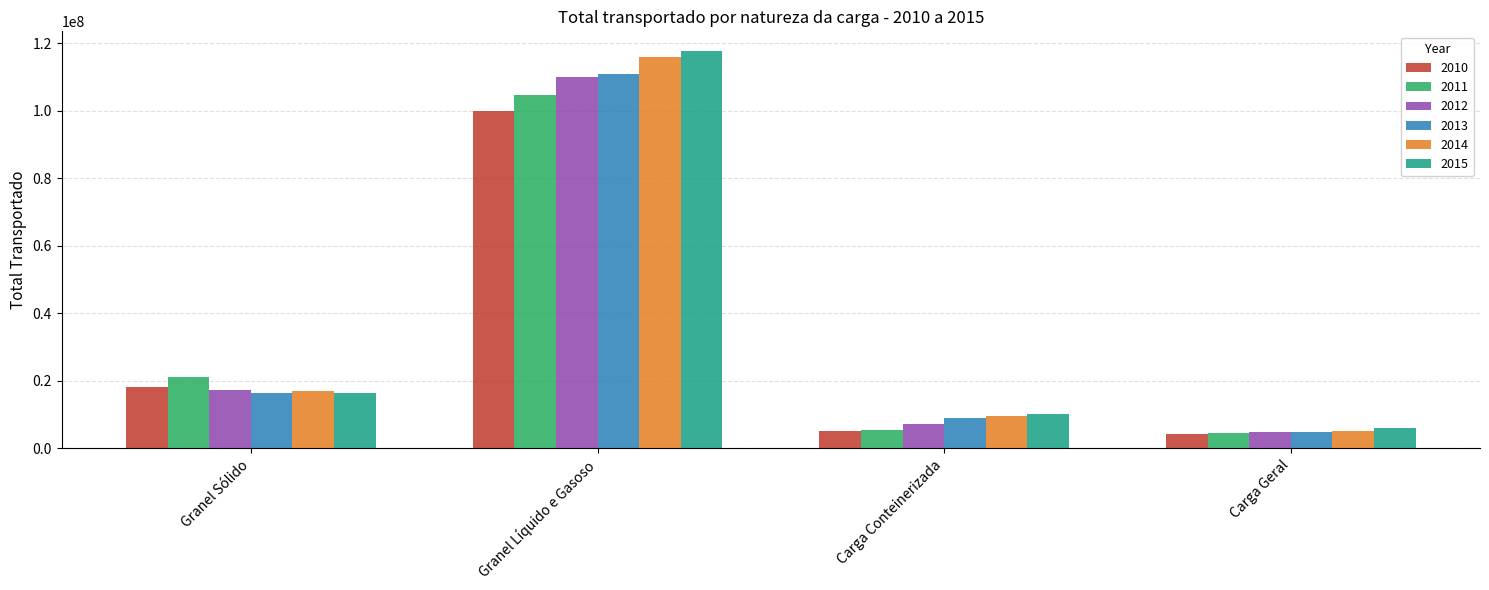

What is the total value across all series at Carga Conteinerizada?

46834945.8